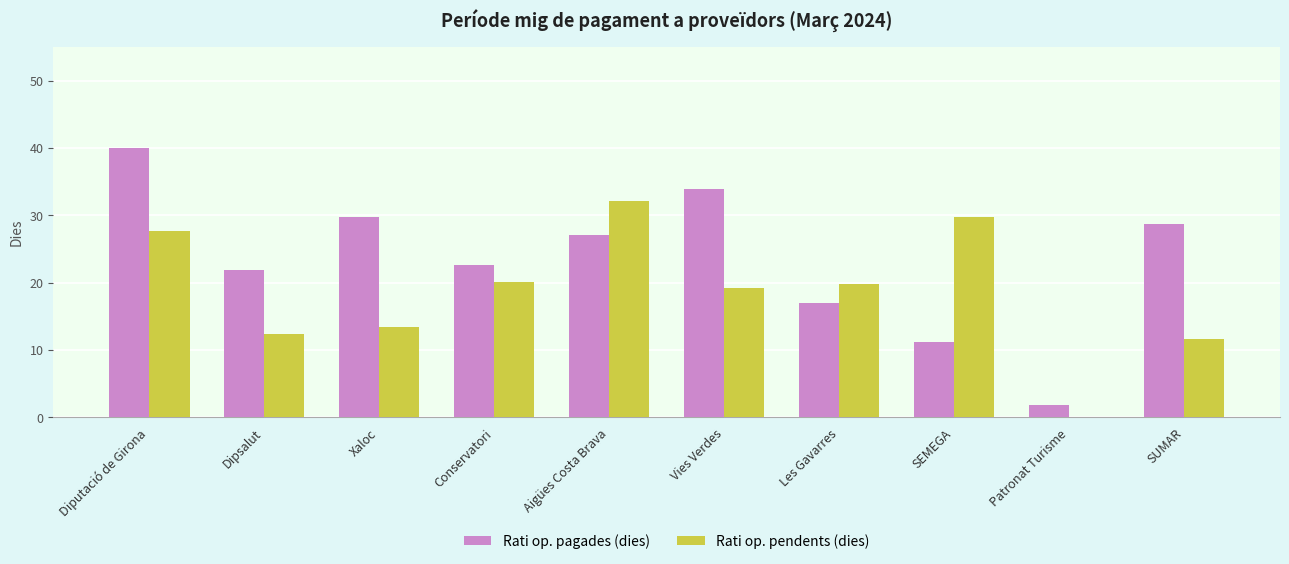

What is the maximum value for Rati op. pagades (dies)?

39.9